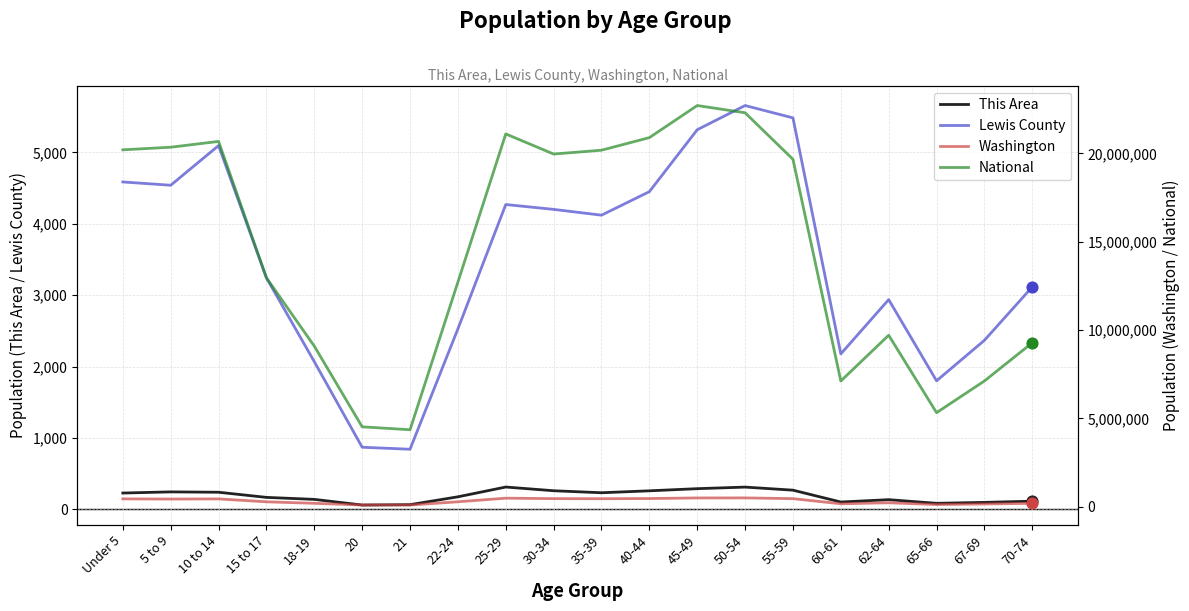

Which series has the widest spread of Y values?

National